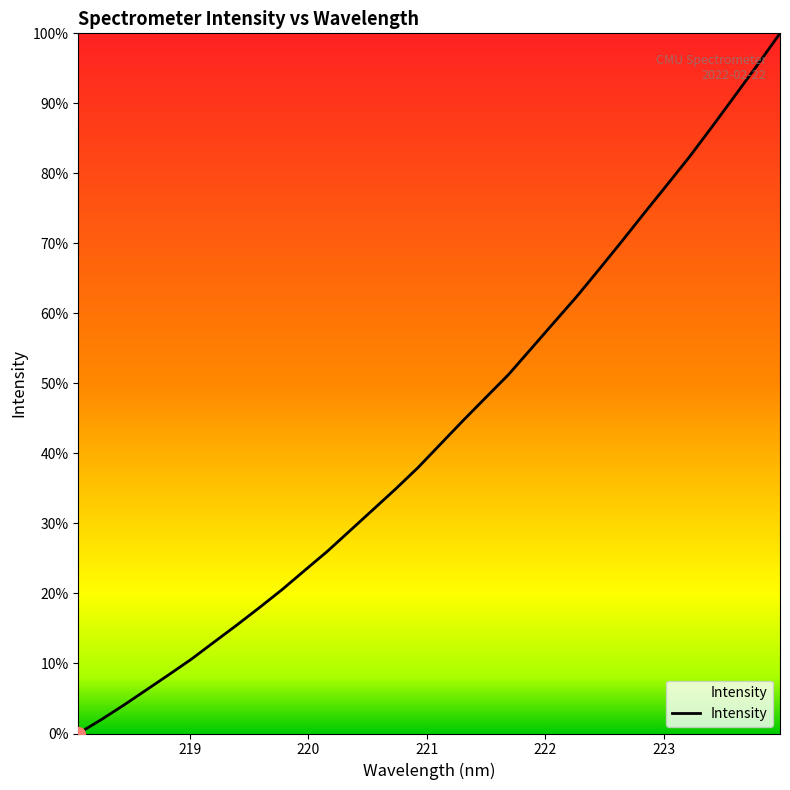

Is this an area chart (filled region under the line)?

Yes